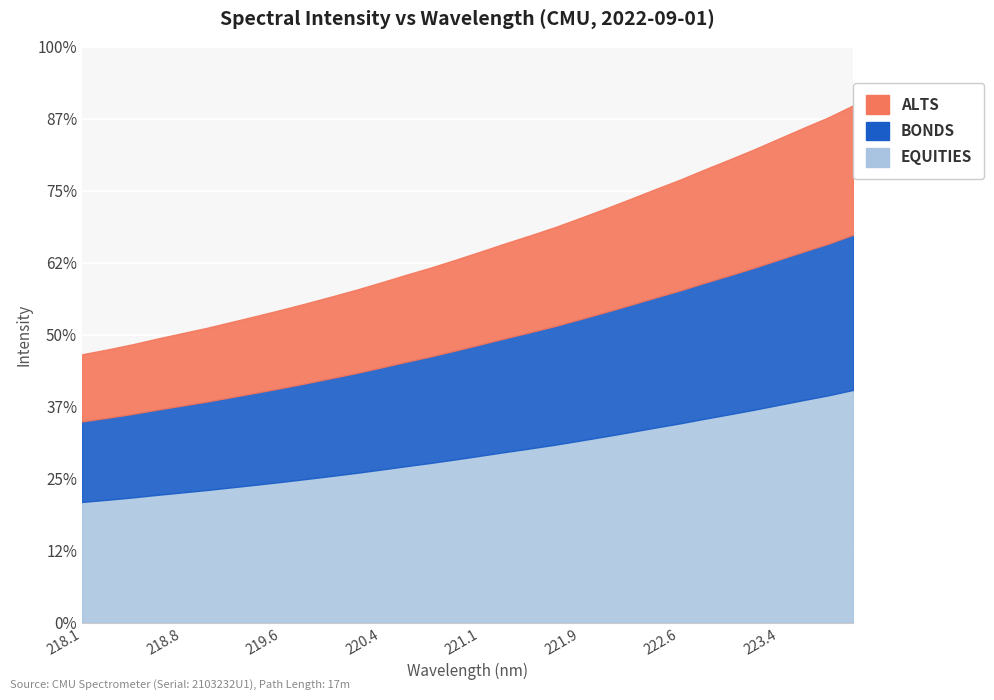

At which label does the data first exceed 2061?

221.1174